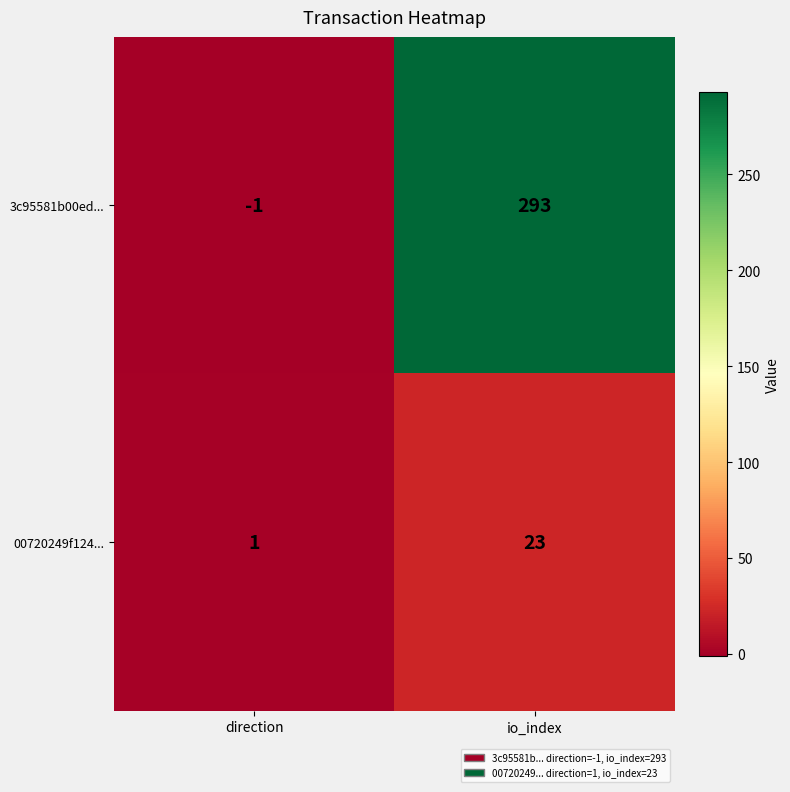

Which series has the widest spread of values?

3c95581b00ed...